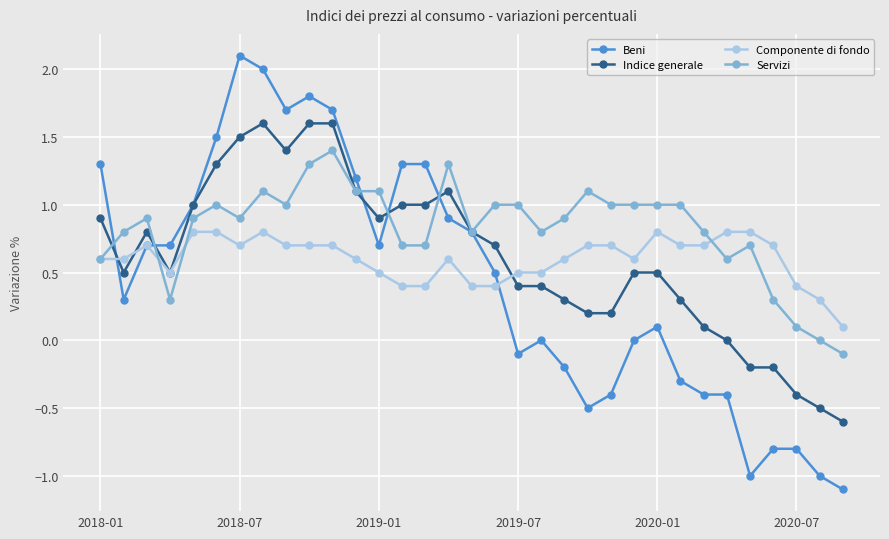

What is the greatest value displayed?

2.1